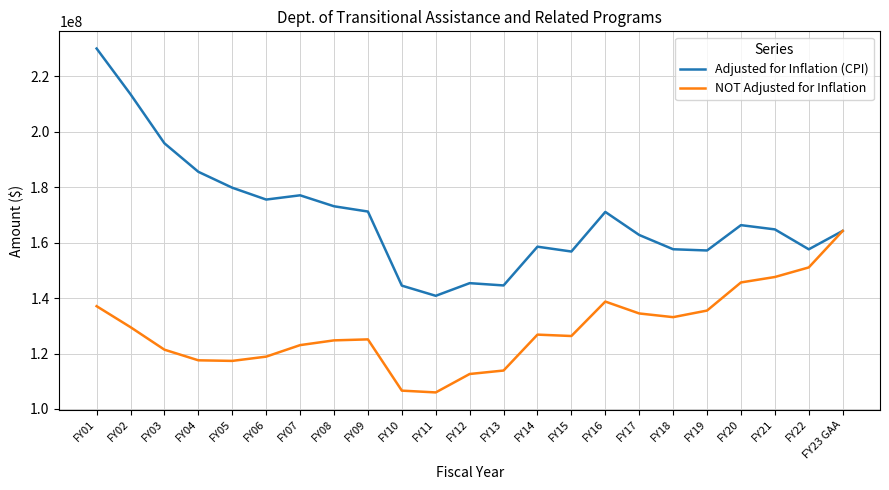

Read the NOT Adjusted for Inflation value at FY10, to the nearest 10.

106620050